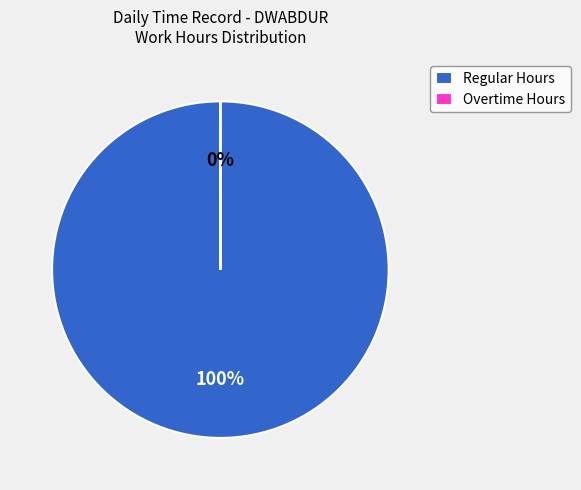

What percentage is the Regular Hours slice, to the nearest percent?

100%